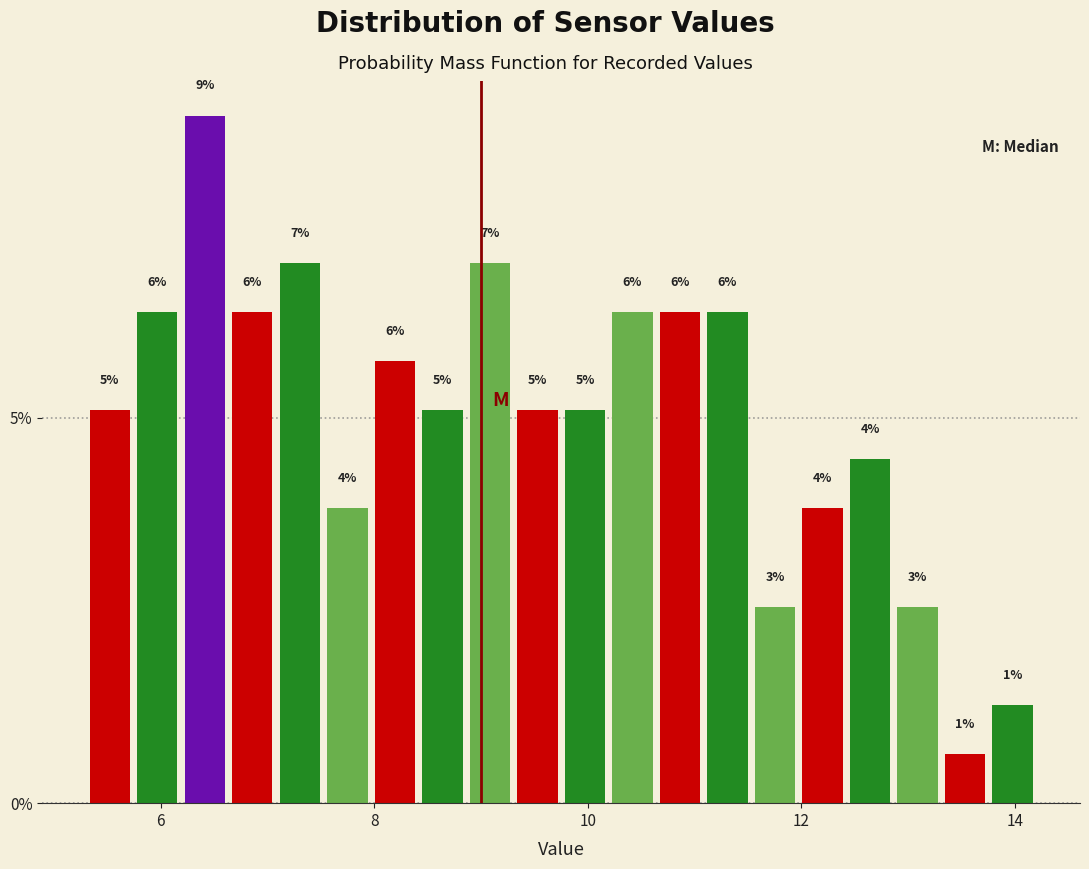

Read against the x-axis, roughly where is the centre of the tallest bar?

6.4